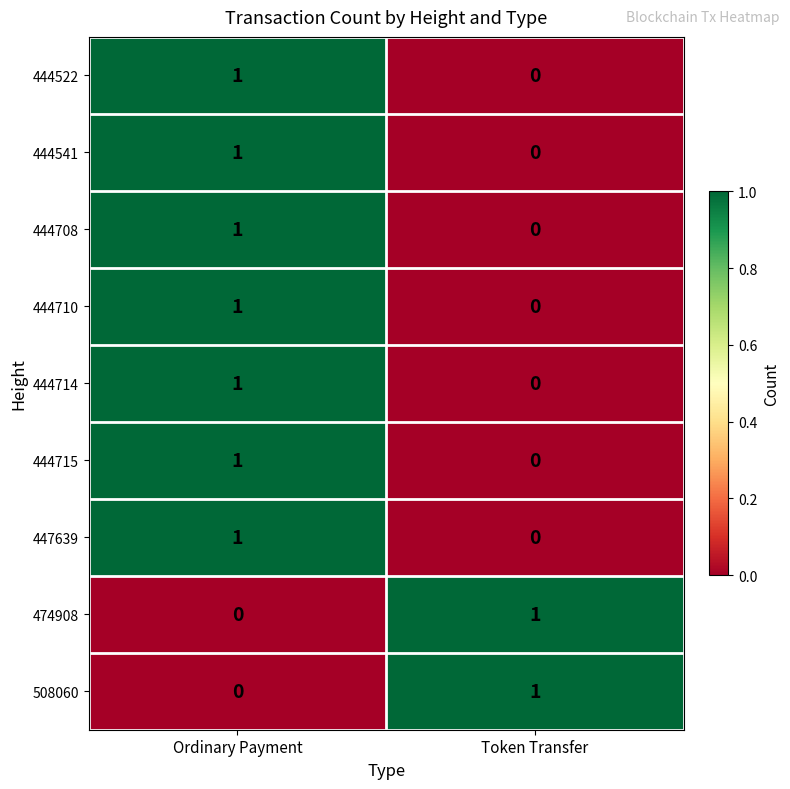

The value of 508060 at Token Transfer is 1. True or false?

True